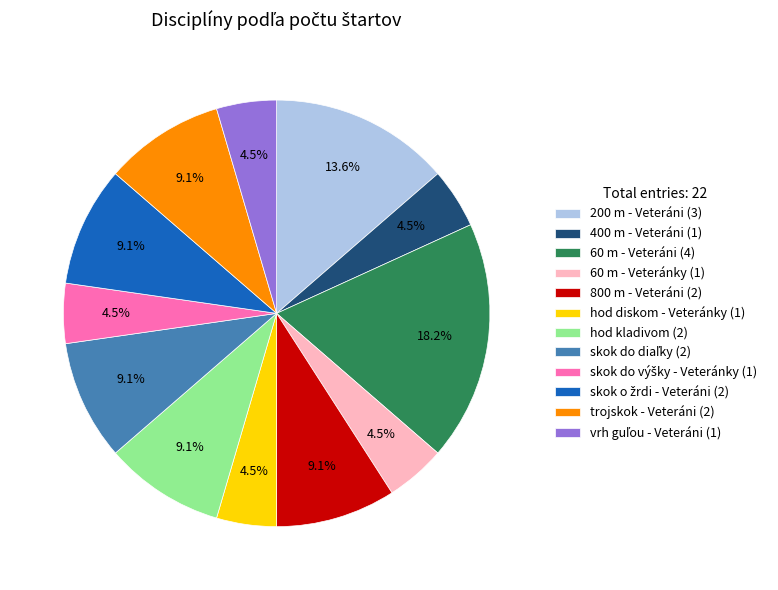

Does 400 m - Veteráni (1) account for over 50% of the chart?

No